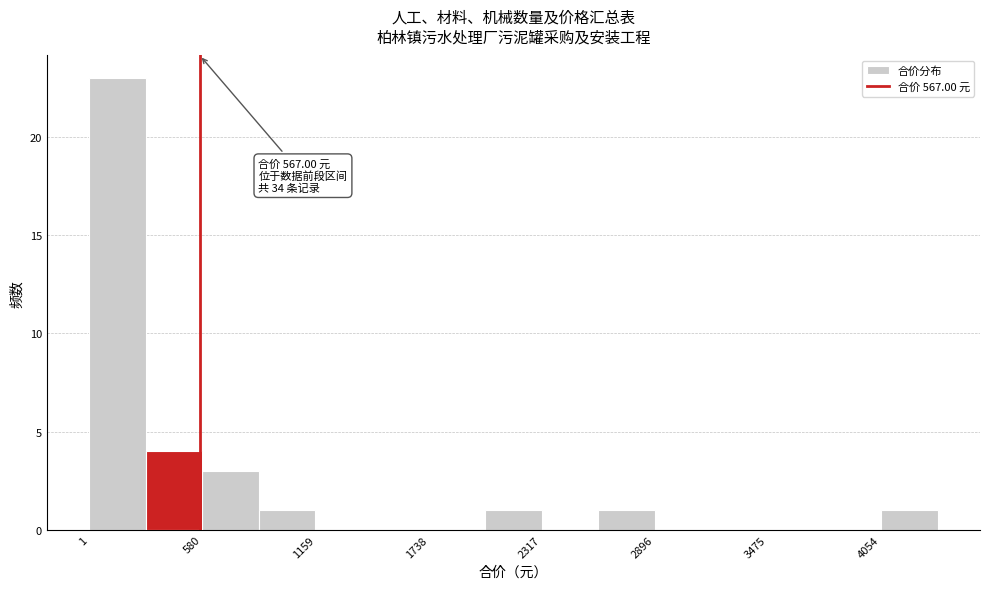

Around what value on the x-axis is the tallest bar? Give the approximate position of its centre, as read against the axis.

100